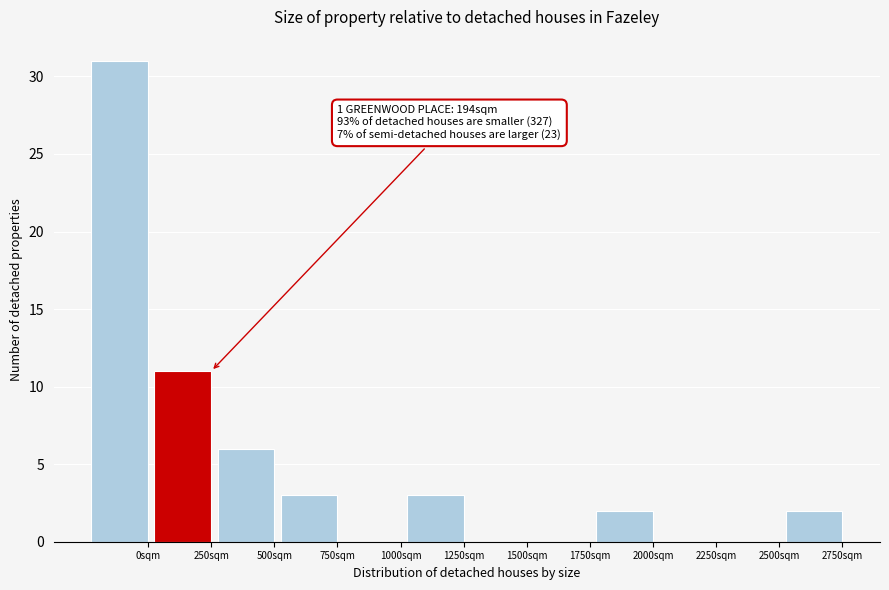

Reading left to right, extract all data points from this chart.

0sqm=31	250sqm=11	500sqm=6	750sqm=3	1000sqm=0	1250sqm=3	1500sqm=0	1750sqm=0	2000sqm=2	2250sqm=0	2500sqm=0	2750sqm=2